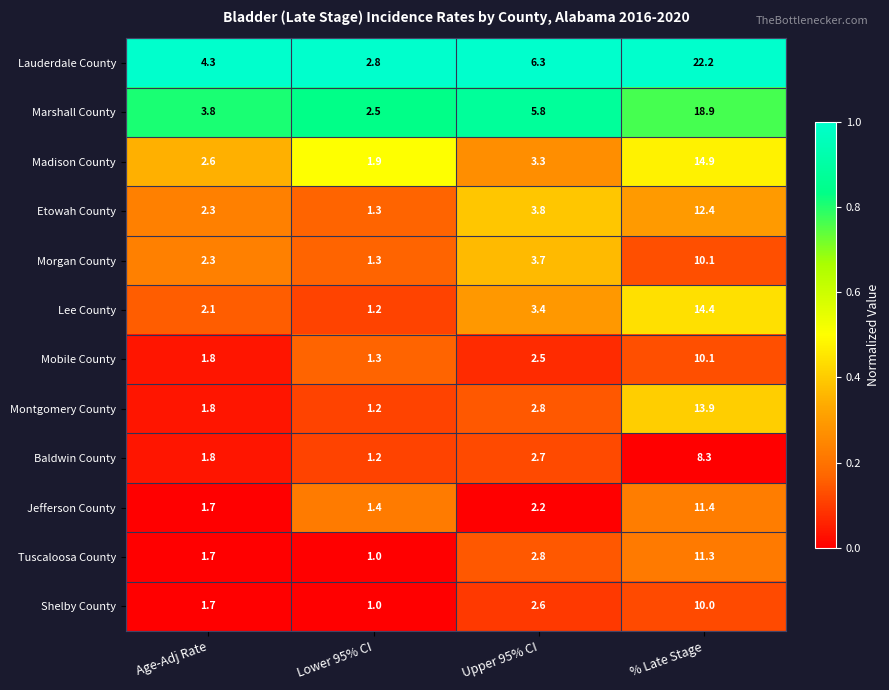

At which category does the chart reach its minimum across all series?

Lower 95% CI